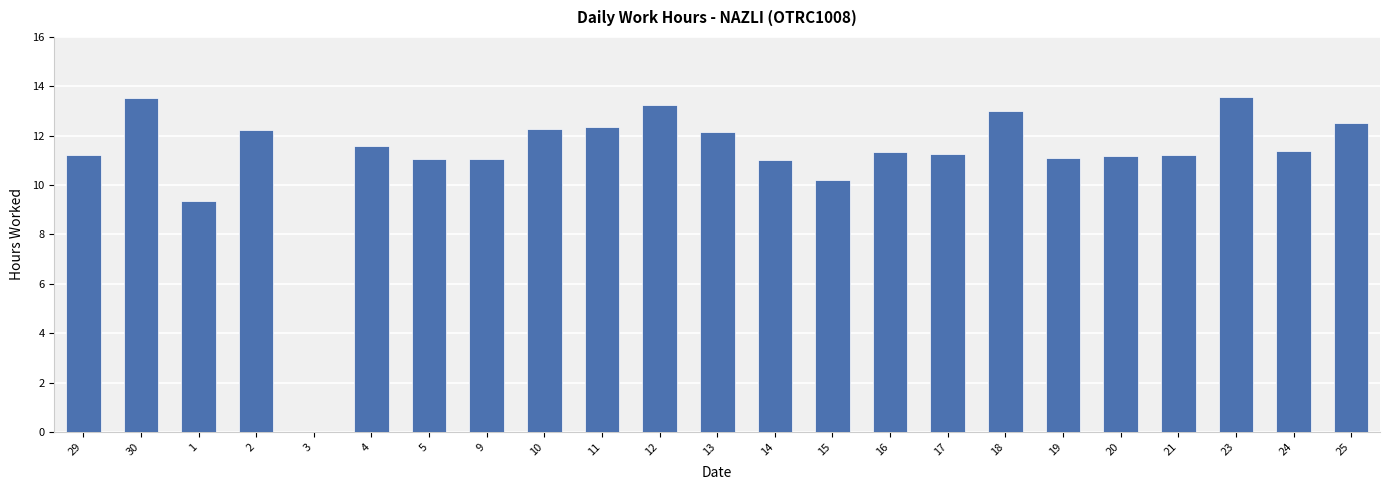

What is the maximum value shown in the chart?

13.6